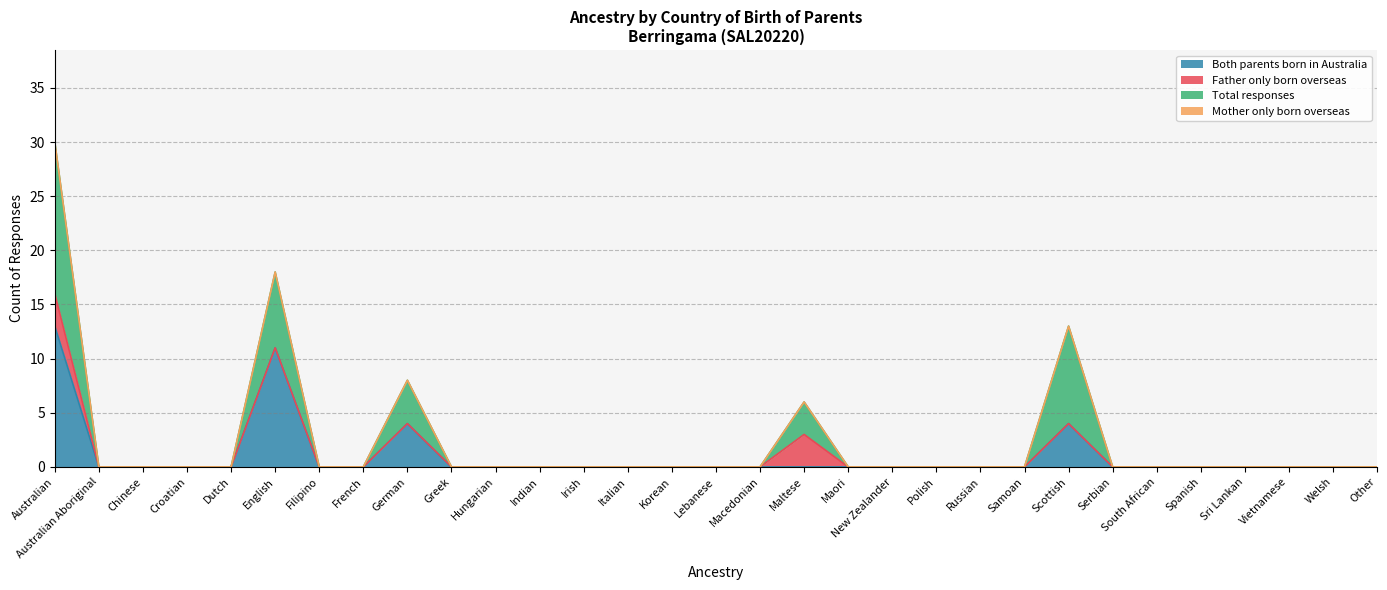

True or false: Both parents born in Australia and Total responses intersect in this chart.

False